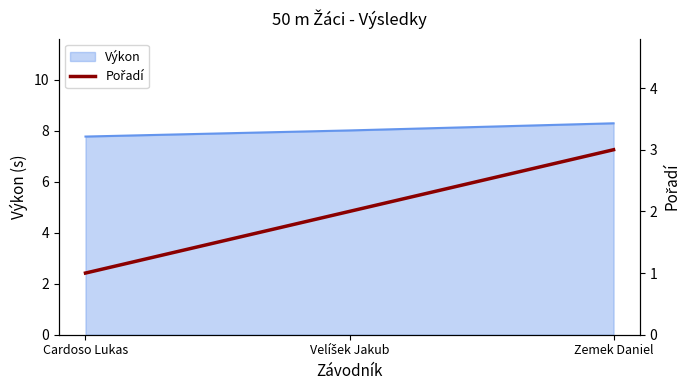

Which category has the lowest value in the Výkon series?

Cardoso Lukas